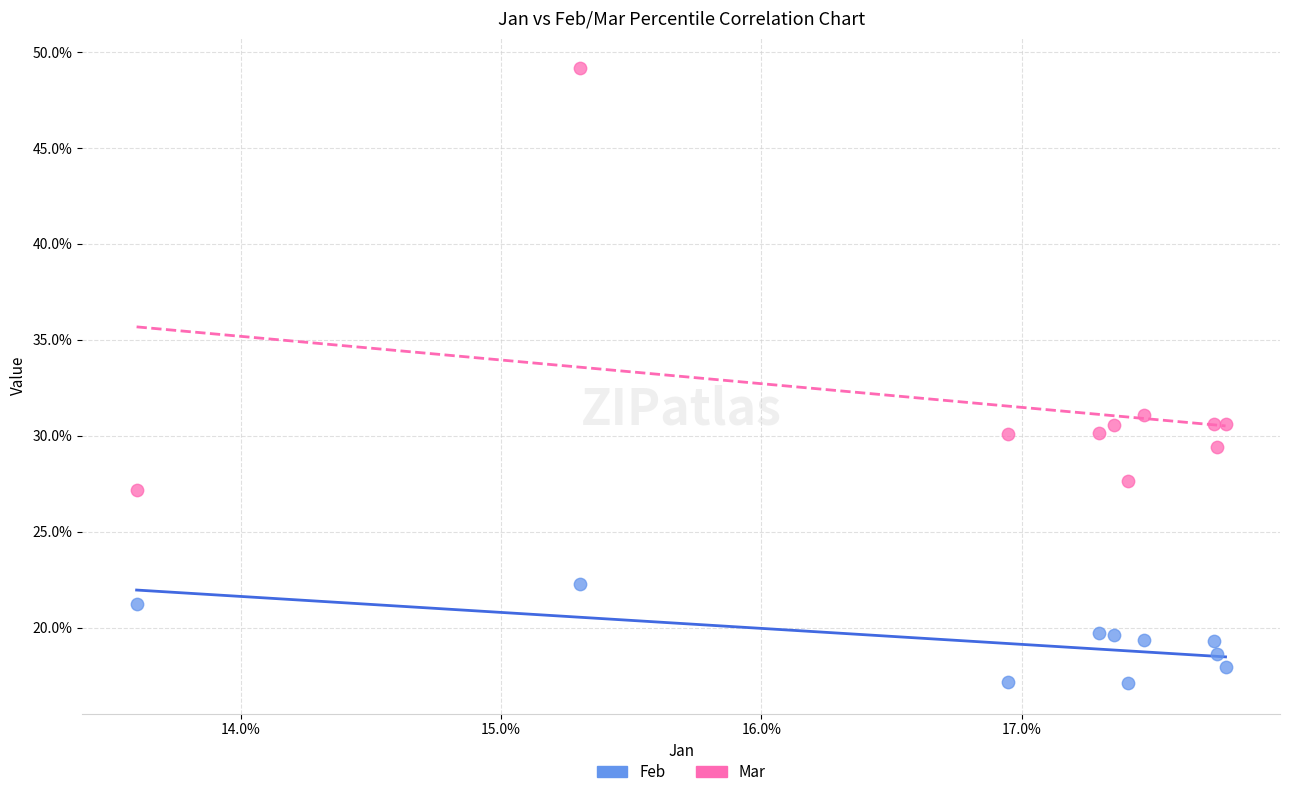

What are all the series names shown in the legend?

Feb, Mar